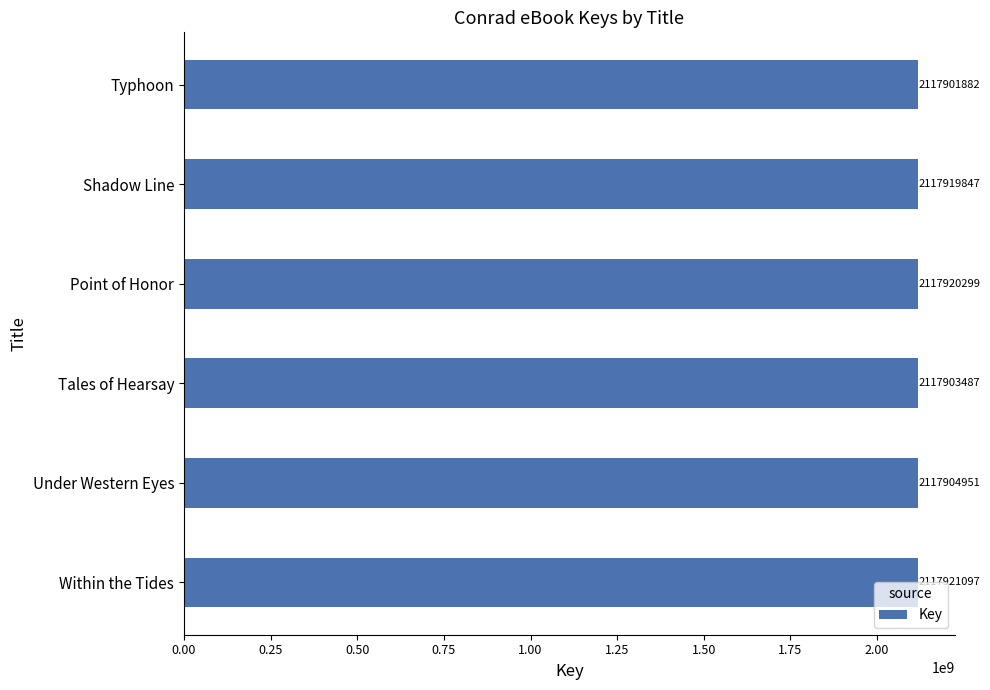

How many values are below 2117919847?

3